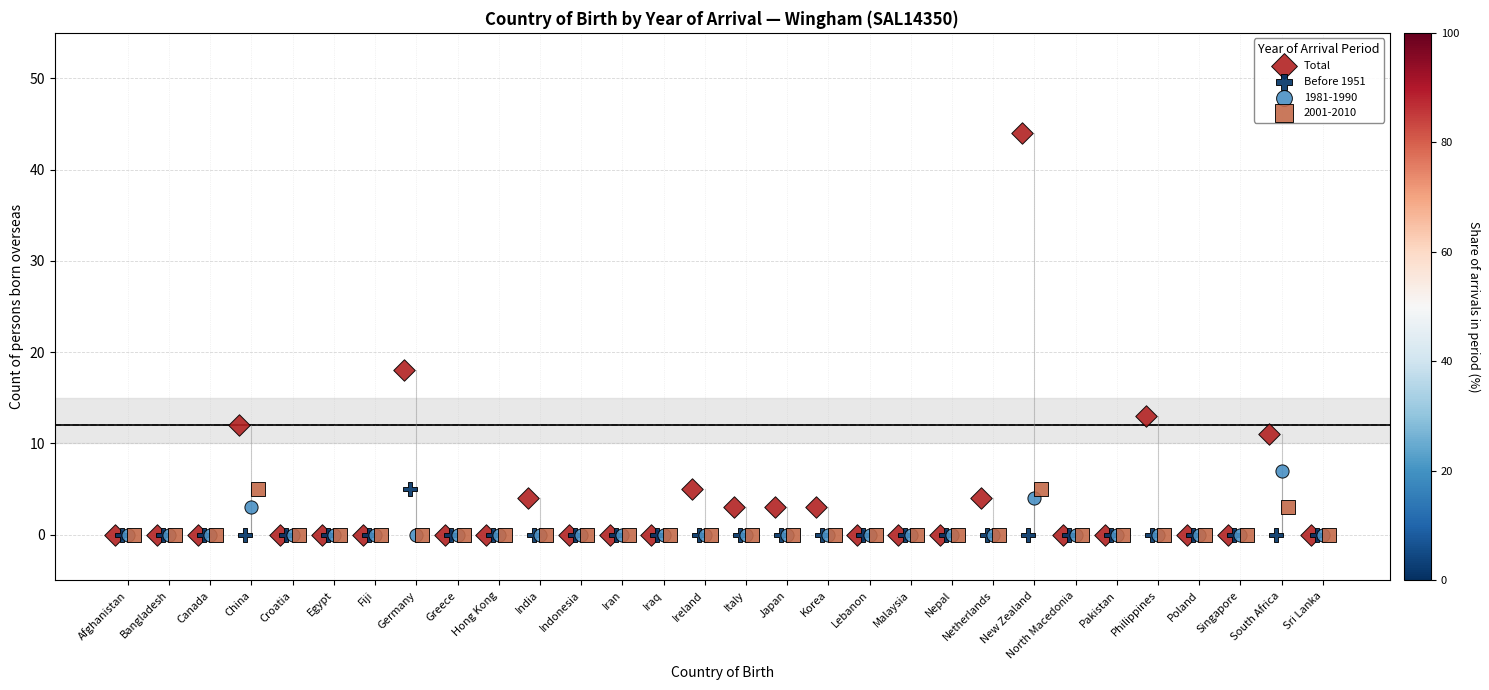

Which series contains the highest Y value?

Total